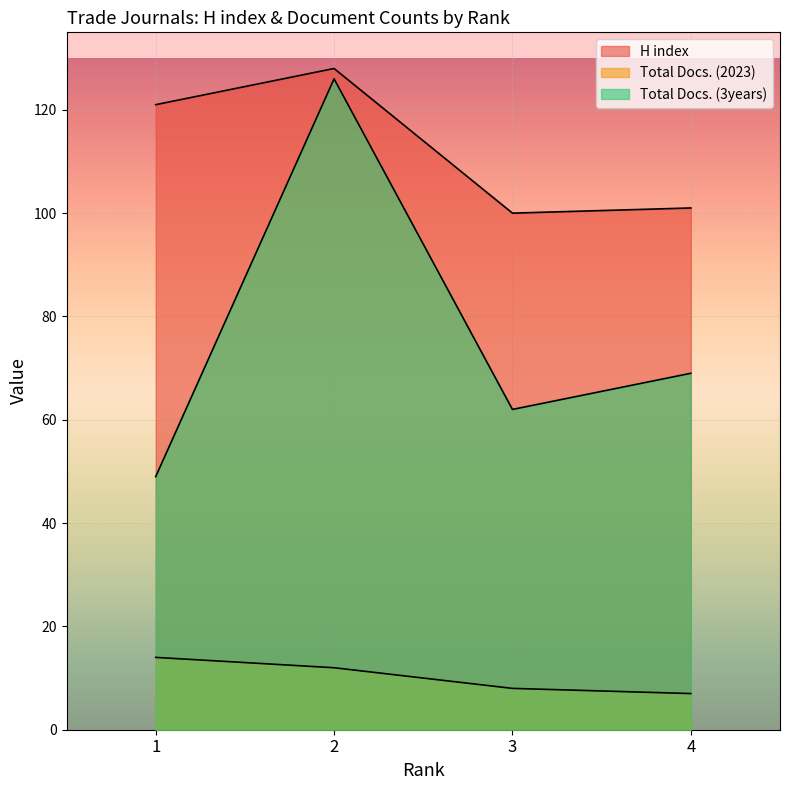

Does the chart display data point markers on the line(s)?

No